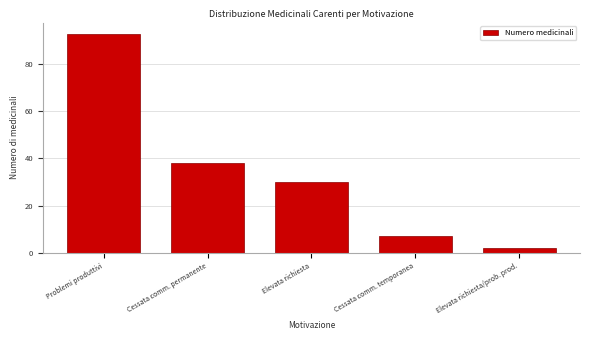

Reading right to left, what are all the values shown in this chart?

2	7	30	38	93